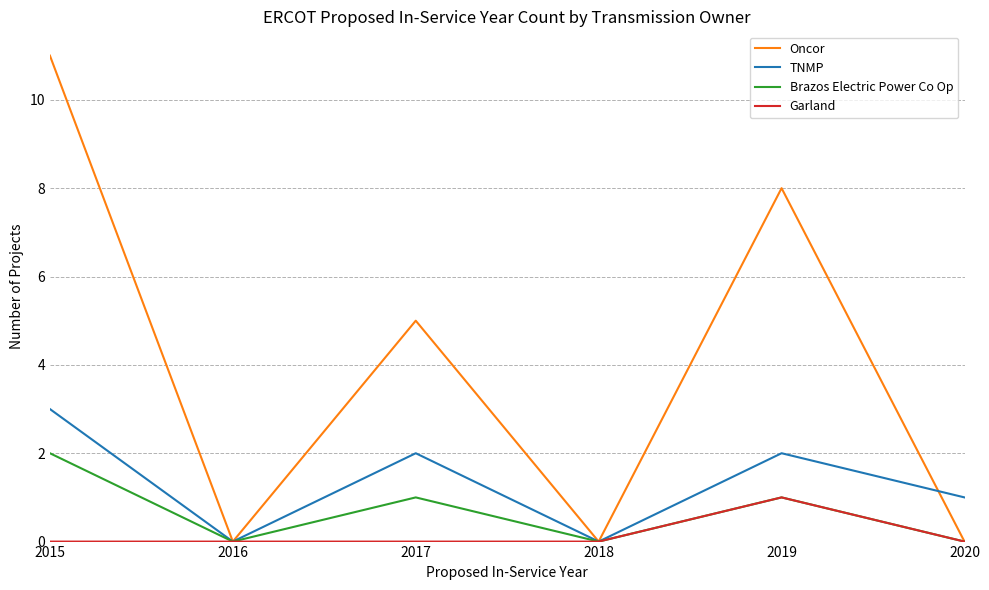

What is the difference between the highest and lowest values at 2020?

1